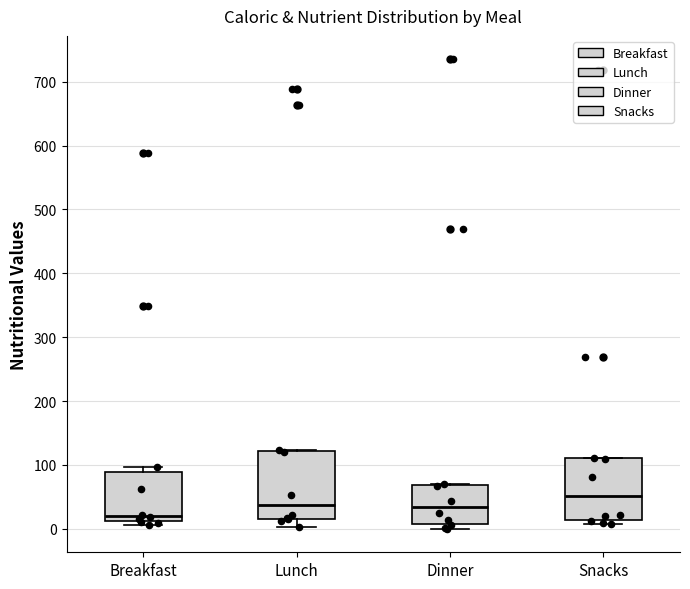

Reading left to right, transcribe this box plot: for each box, give where its median line is, the range the box spans, and where its two whiskers end, as read against the y-axis. The values are not printed on the chart, so give them approximately, as read against the axis.

Breakfast: median 20, box 10 to 90, whiskers 10 (just below the box's lower edge) to 100
Lunch: median 40, box 20 to 120, whiskers 0 to 120
Dinner: median 30, box 10 to 70, whiskers 0 to 70
Snacks: median 50, box 10 to 110, whiskers 10 (just below the box's lower edge) to 110